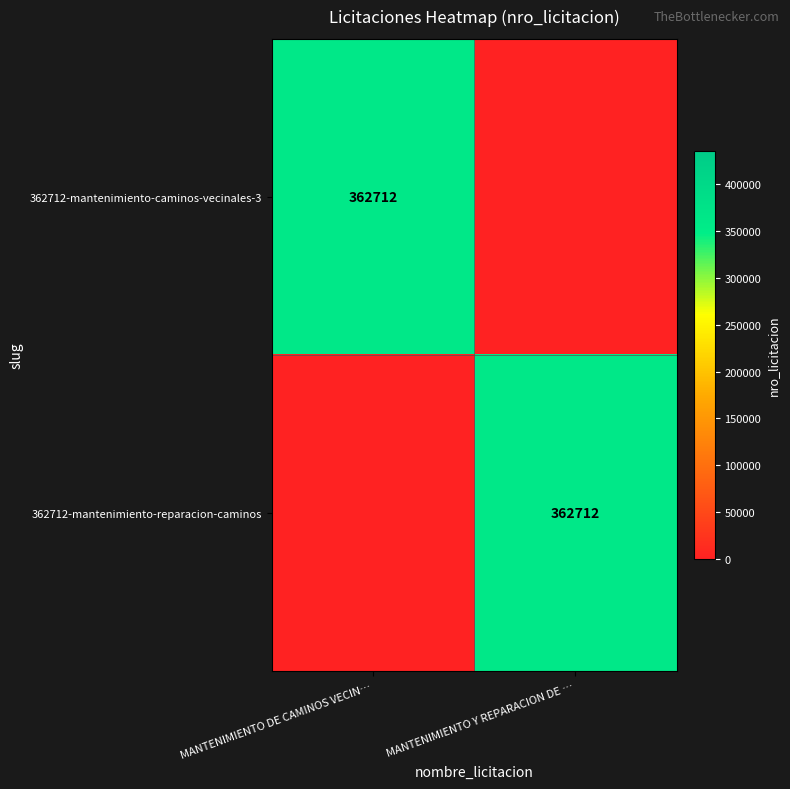

Count the number of categories in the chart.

2